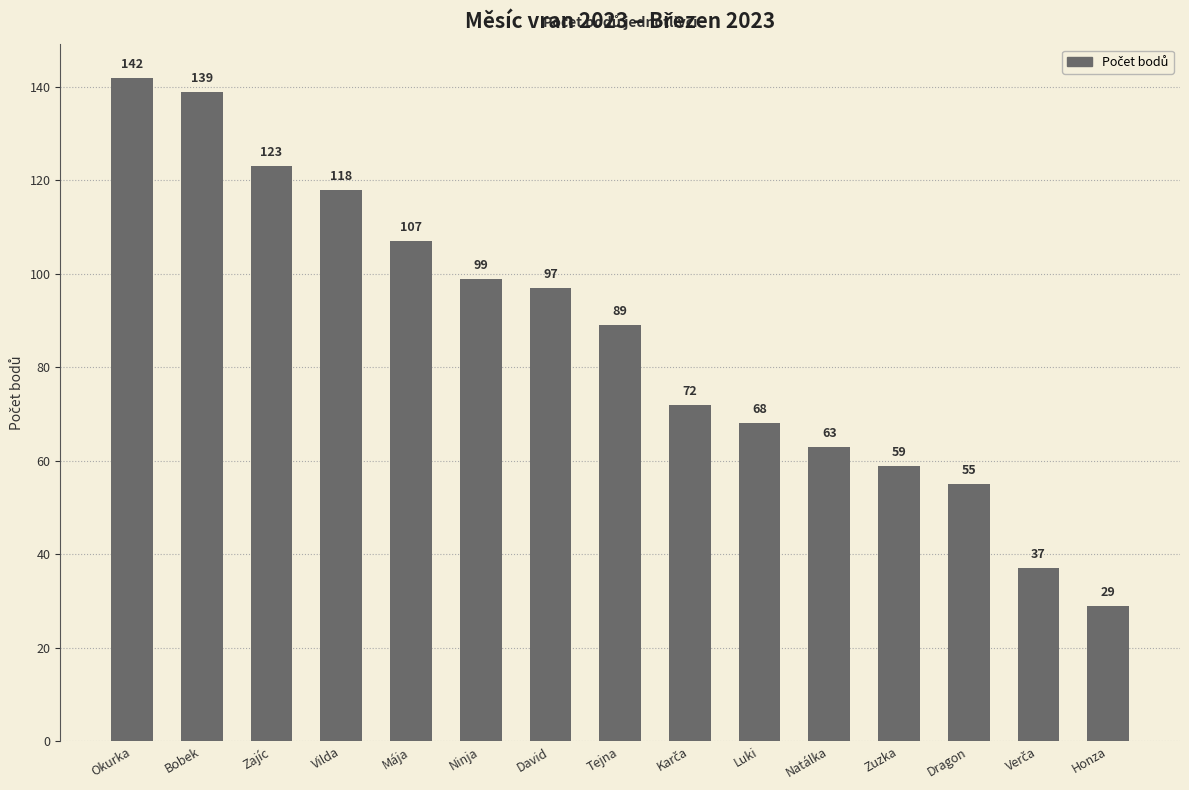

What is the label of the 15th bar from the right?

Okurka